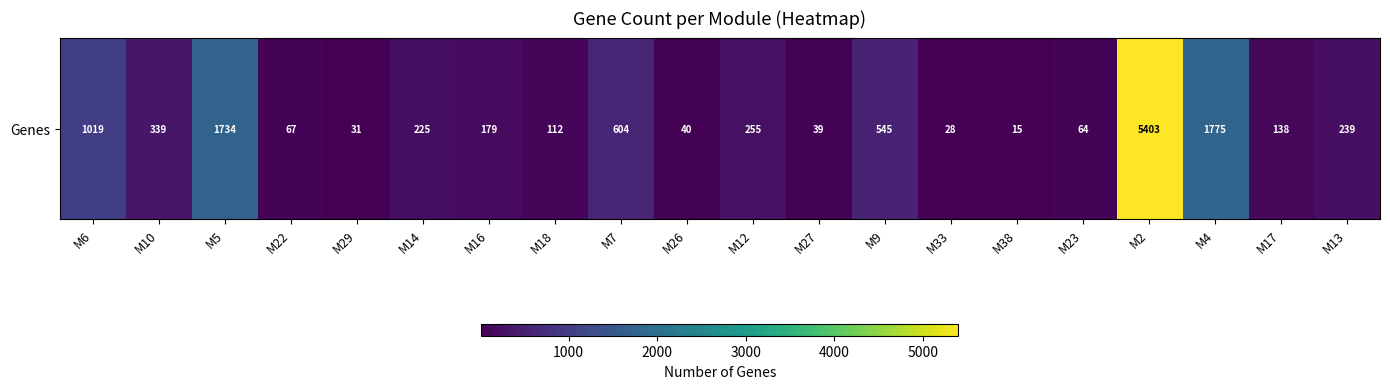

At which label does the data first exceed 225?

M6